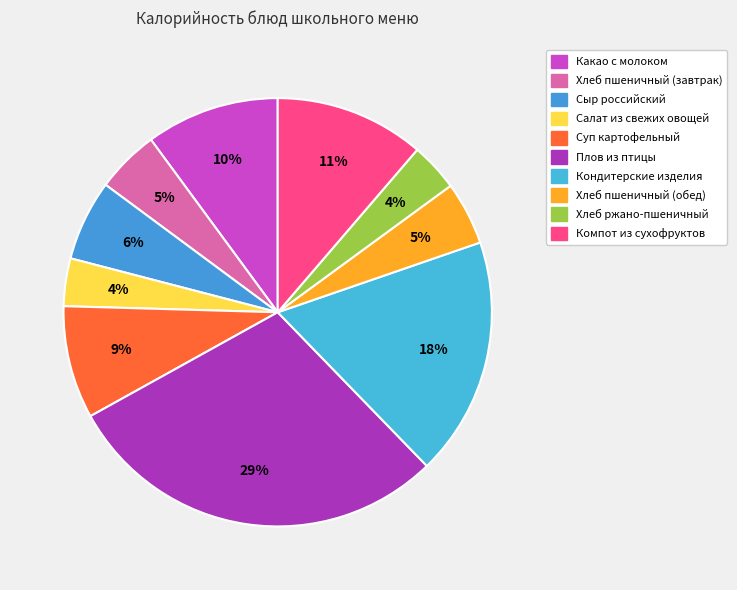

What is the largest slice in the pie chart?

Плов из птицы